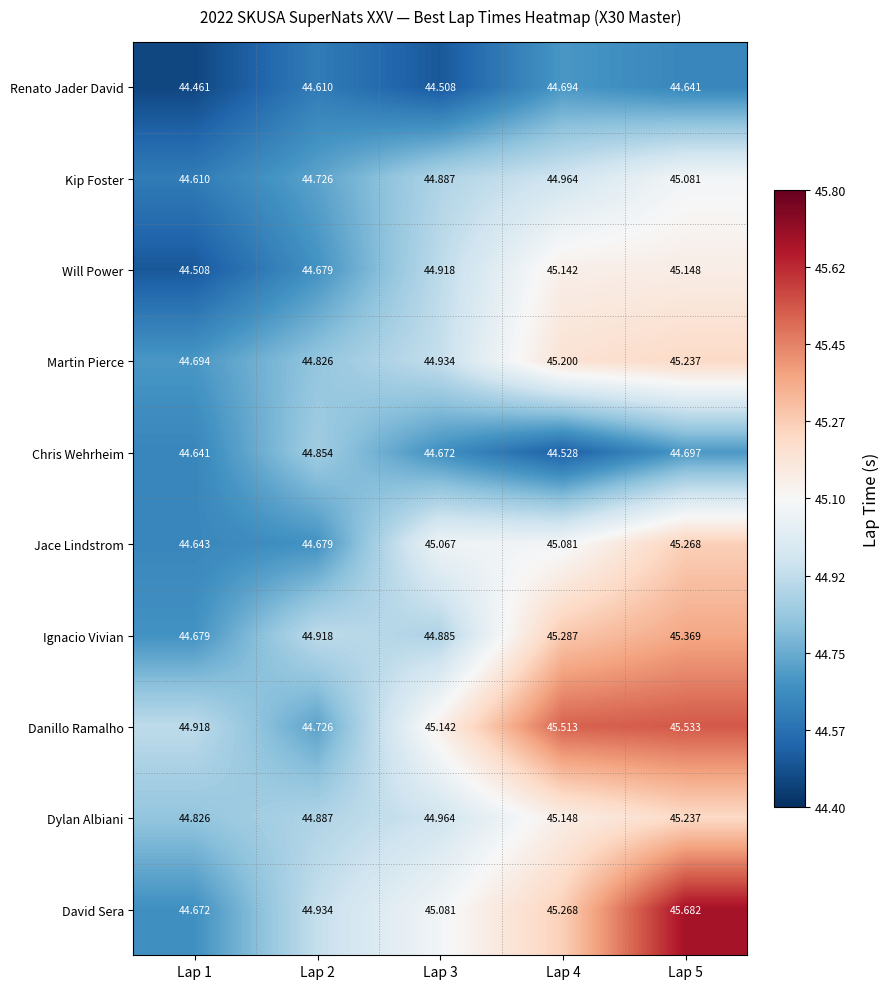

Between Lap 3 and Lap 5, which series saw the biggest shift?

David Sera